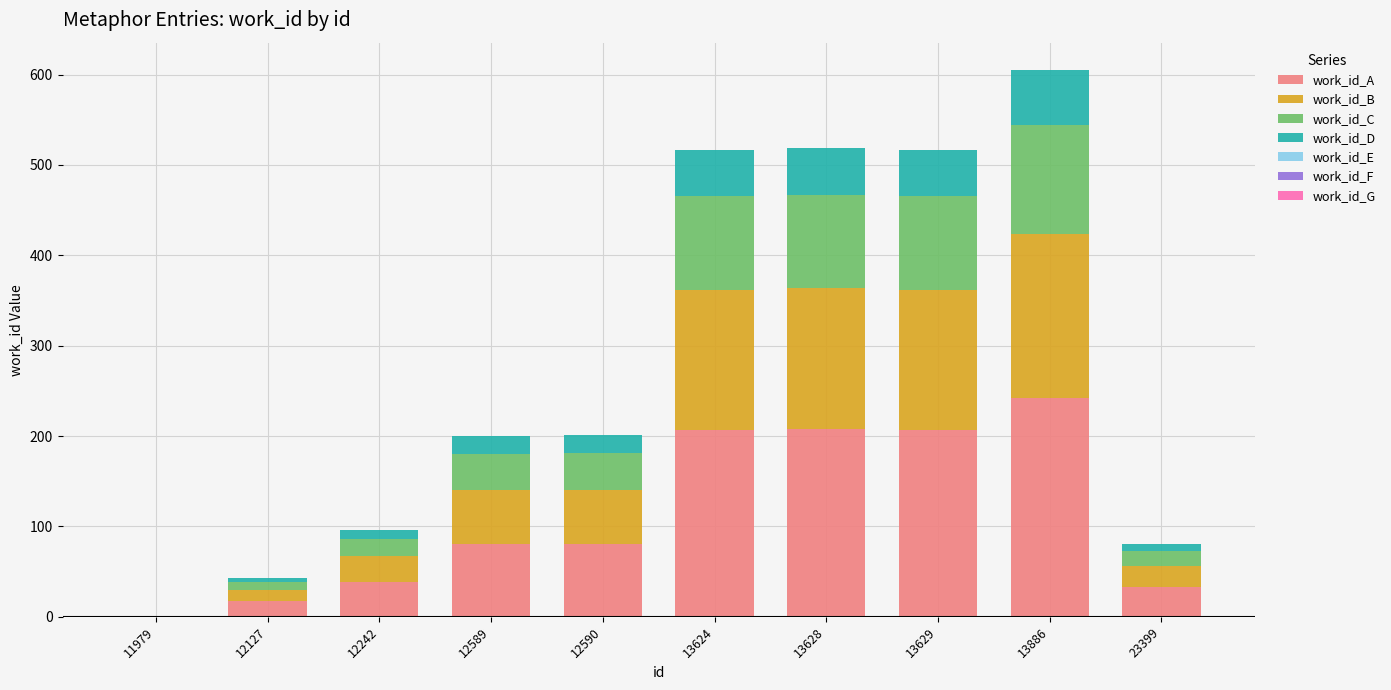

The value of work_id_A at 23399 is 32.4. True or false?

True